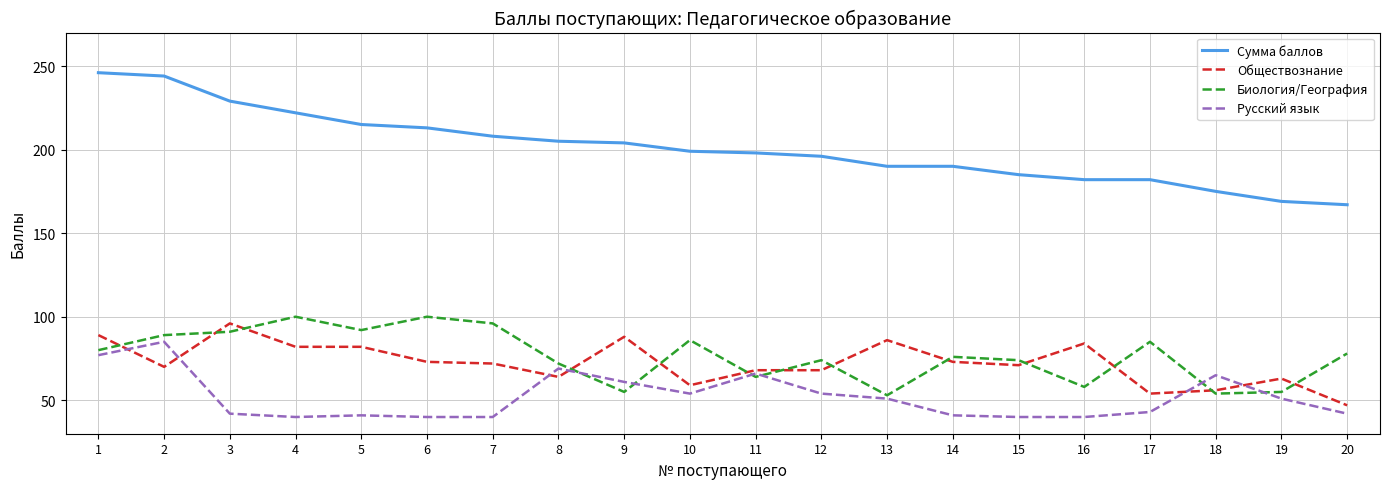

Which series changed the most between 1 and 7?

Сумма баллов